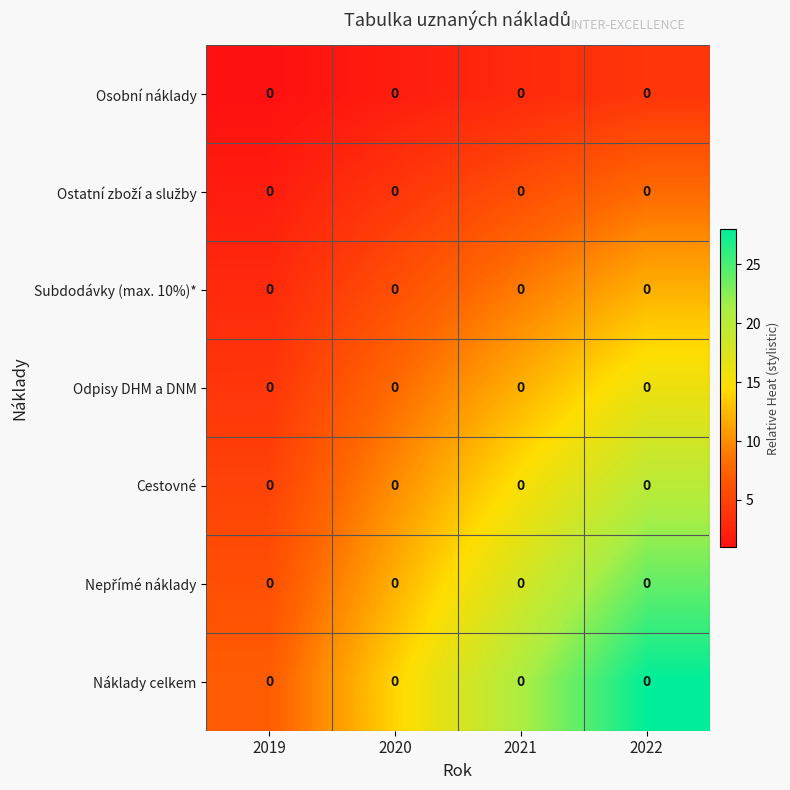

The value of Cestovné at 2022 is 20. True or false?

True